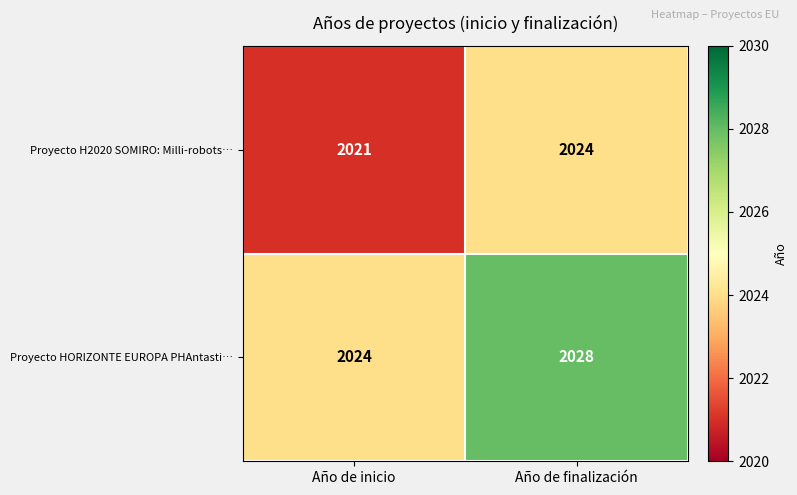

Reading left to right, extract all data points from this chart.

Proyecto H2020 SOMIRO: Milli-robots…: 2021	2024
Proyecto HORIZONTE EUROPA PHAntasti…: 2024	2028